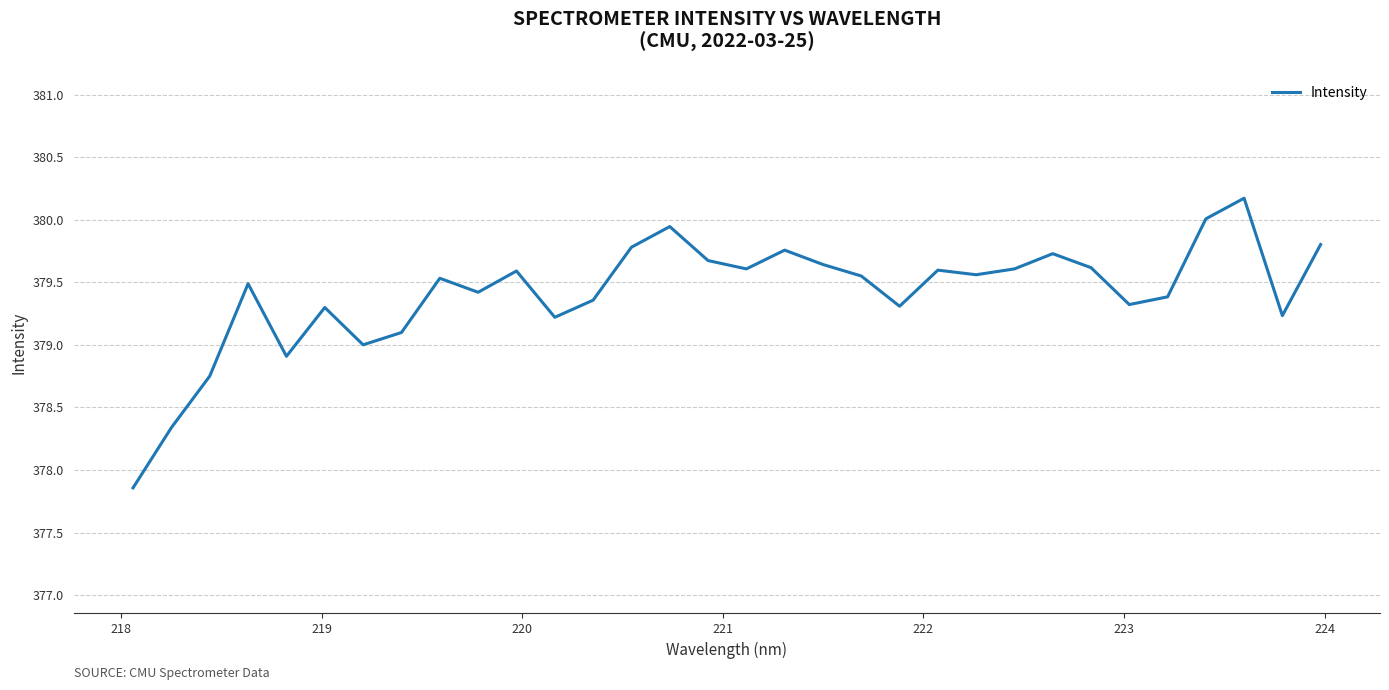

What is the difference between the maximum and minimum values?

2.3